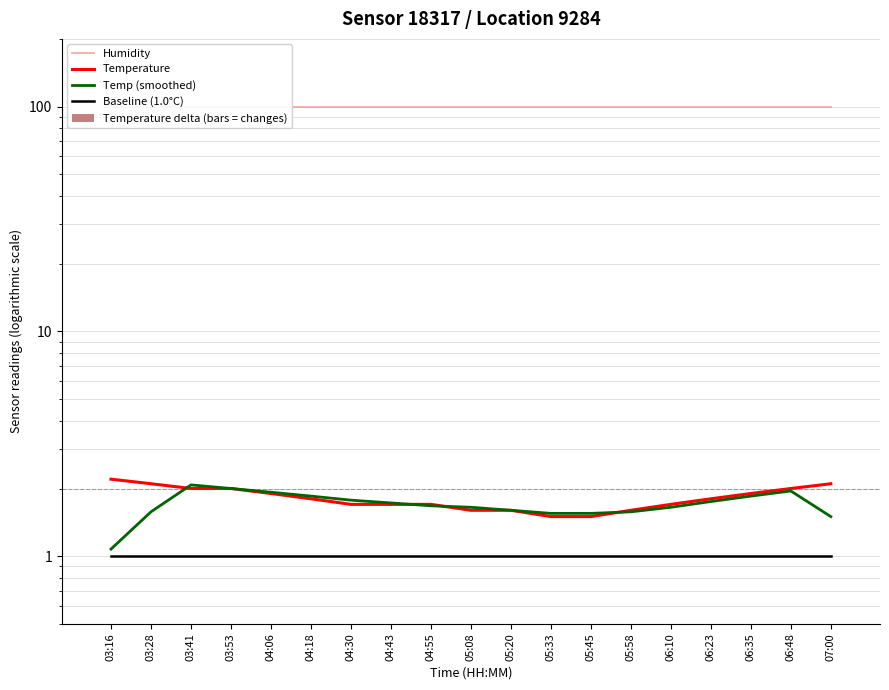

What is the value of the Temperature bar at the 12th from the left?

1.5